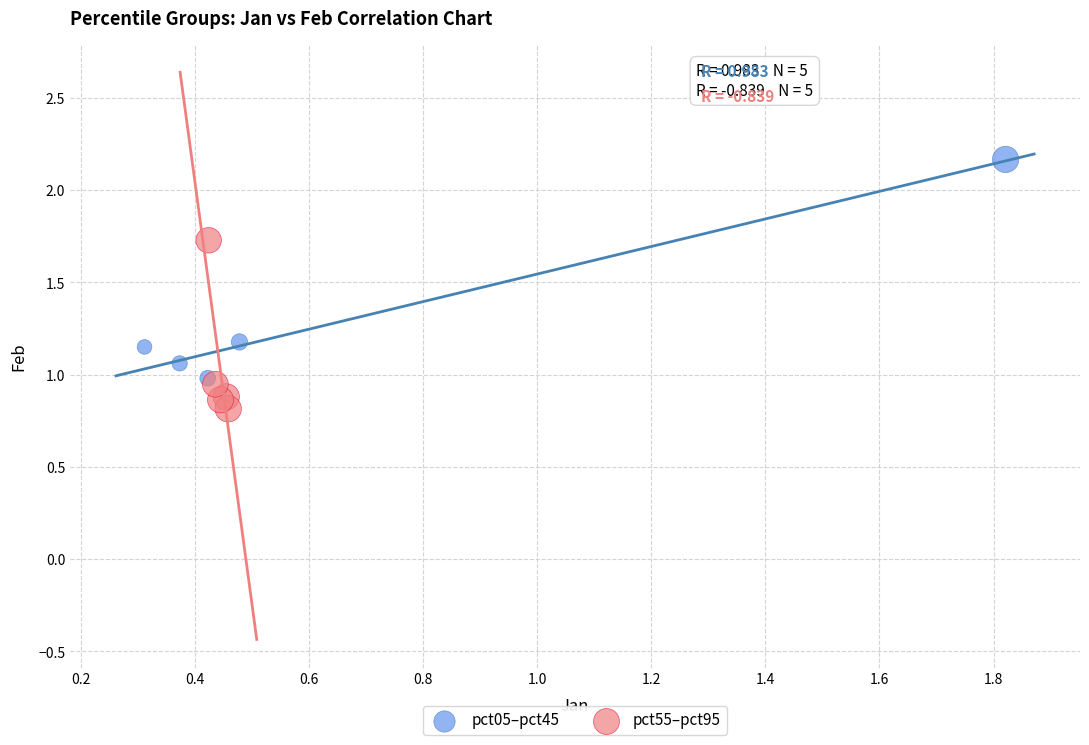

What are all the series names shown in the legend?

pct05–pct45, pct55–pct95